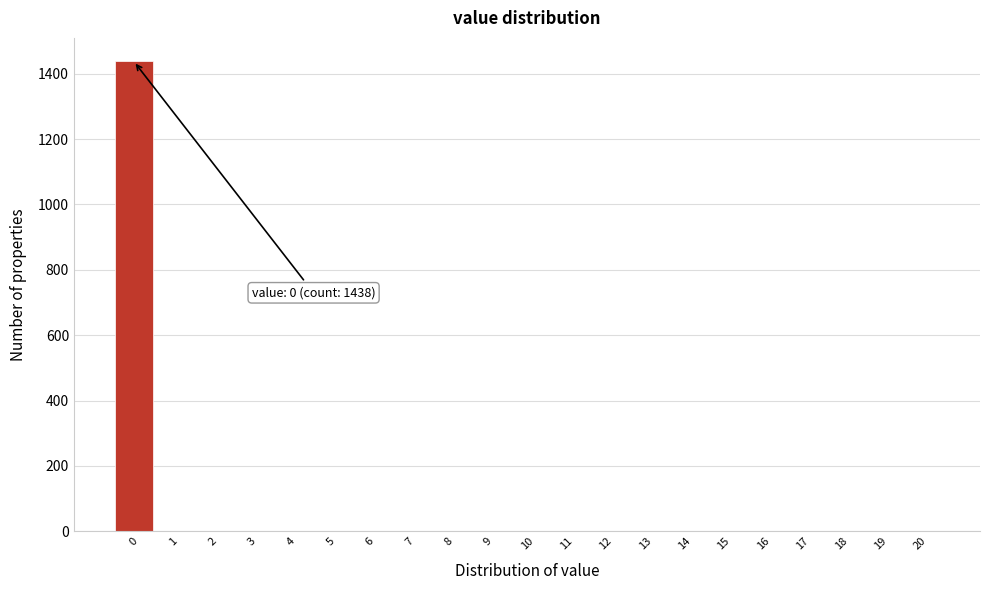

Which range on the x-axis has the tallest bar?

-0.5 to 0.5